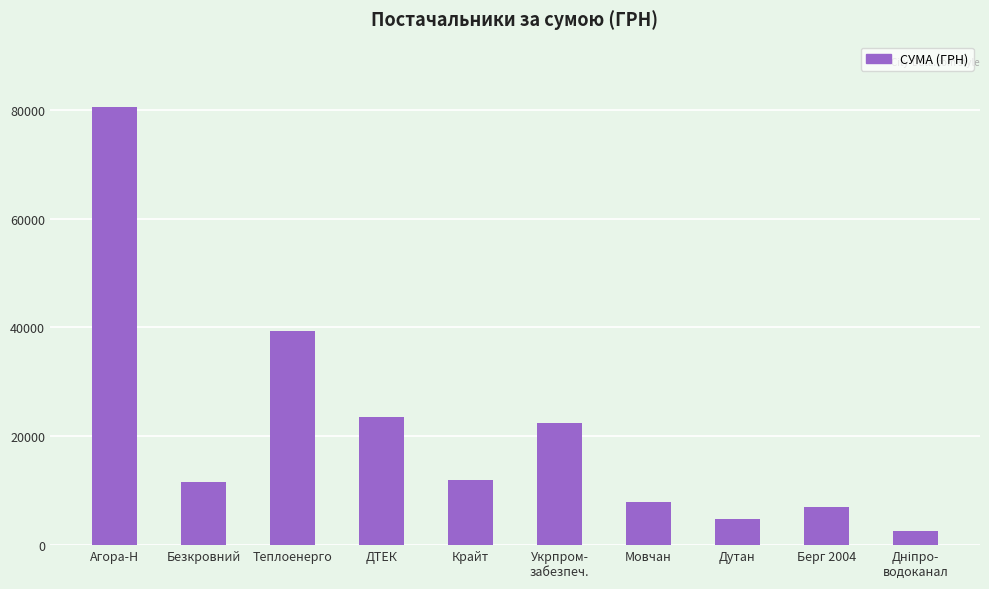

What is the maximum value shown in the chart?

80449.6